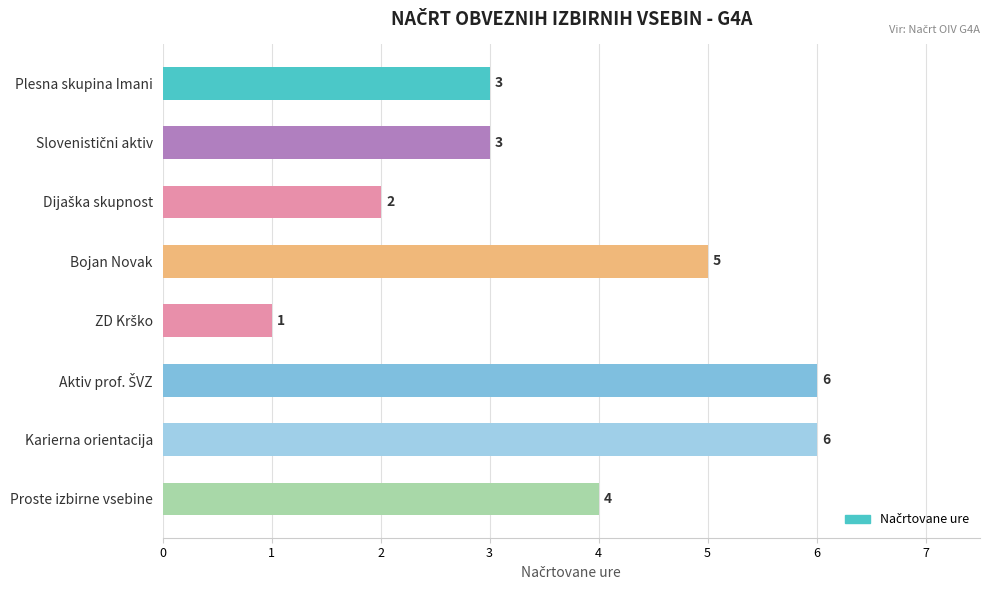

What is the sum of the values at Bojan Novak and Plesna skupina Imani?

8